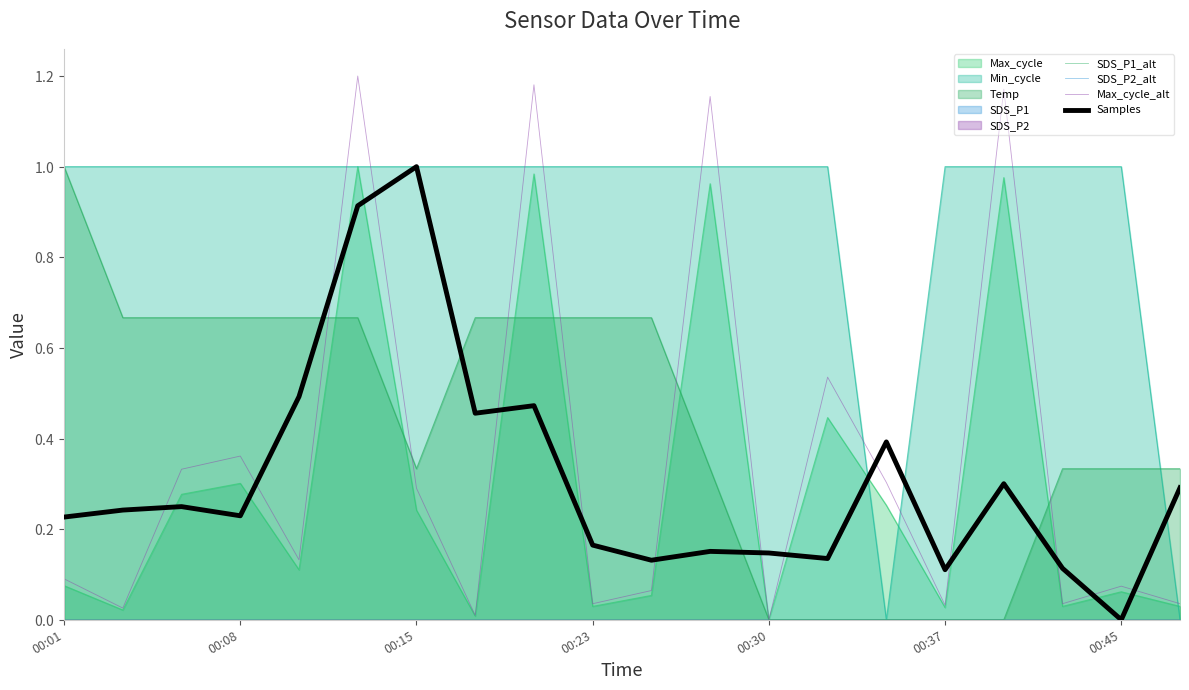

Where is SDS_P2_alt nearest to the value 0?

00:01